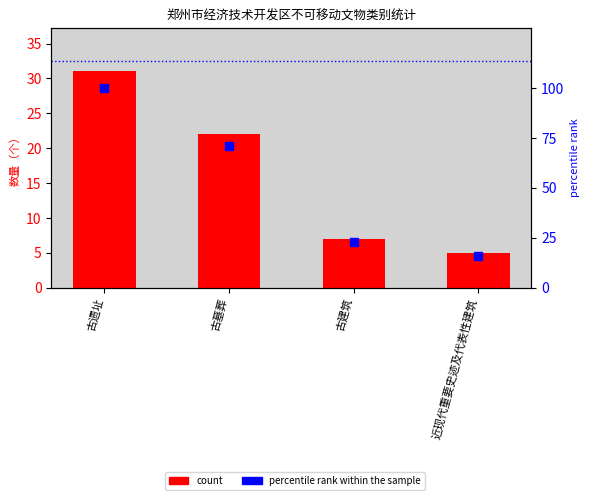

Which series has the largest total across all categories?

percentile rank within the sample